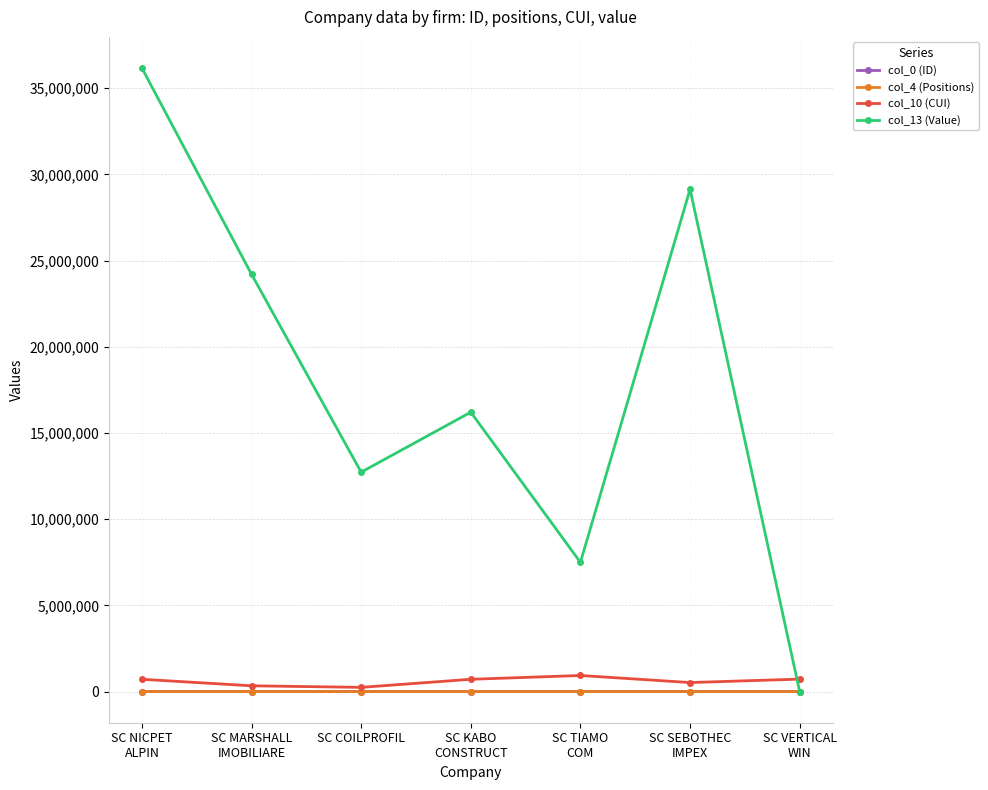

How many series are shown in this chart?

4